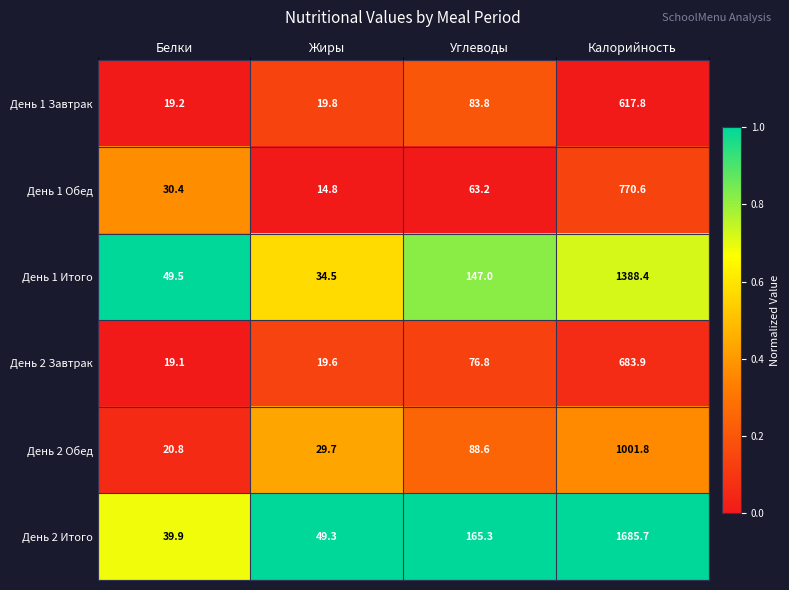

What is the sum of all День 1 Итого values?

1619.4